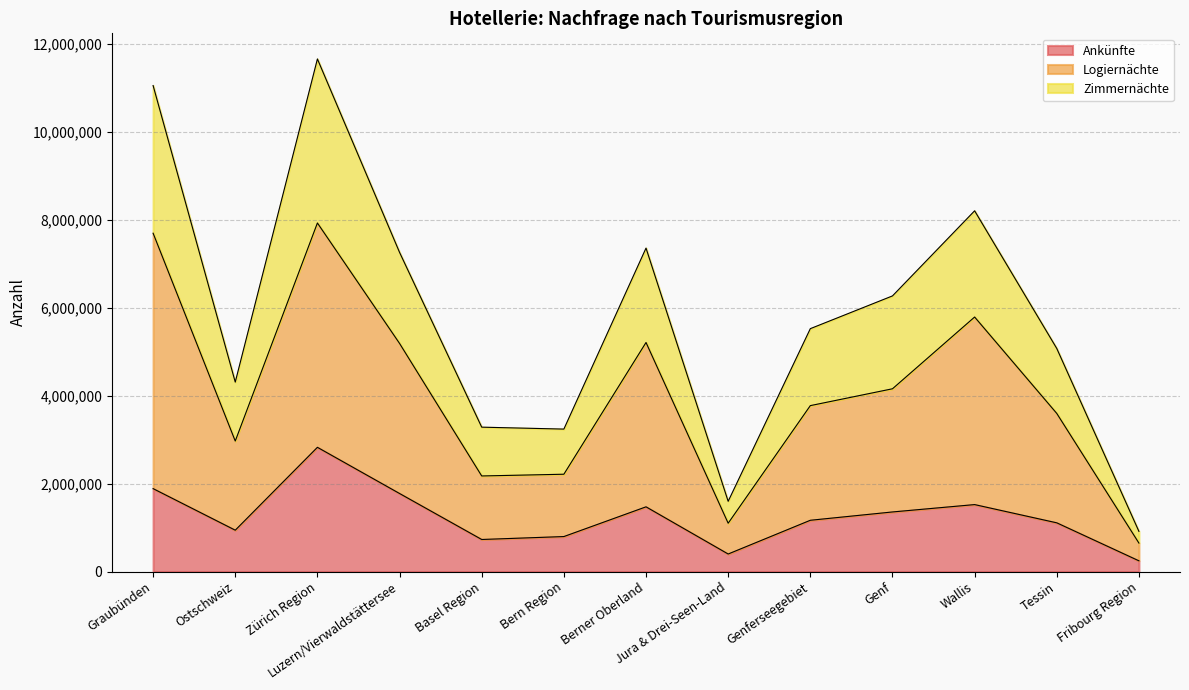

What is the maximum value for Ankünfte?

2823696